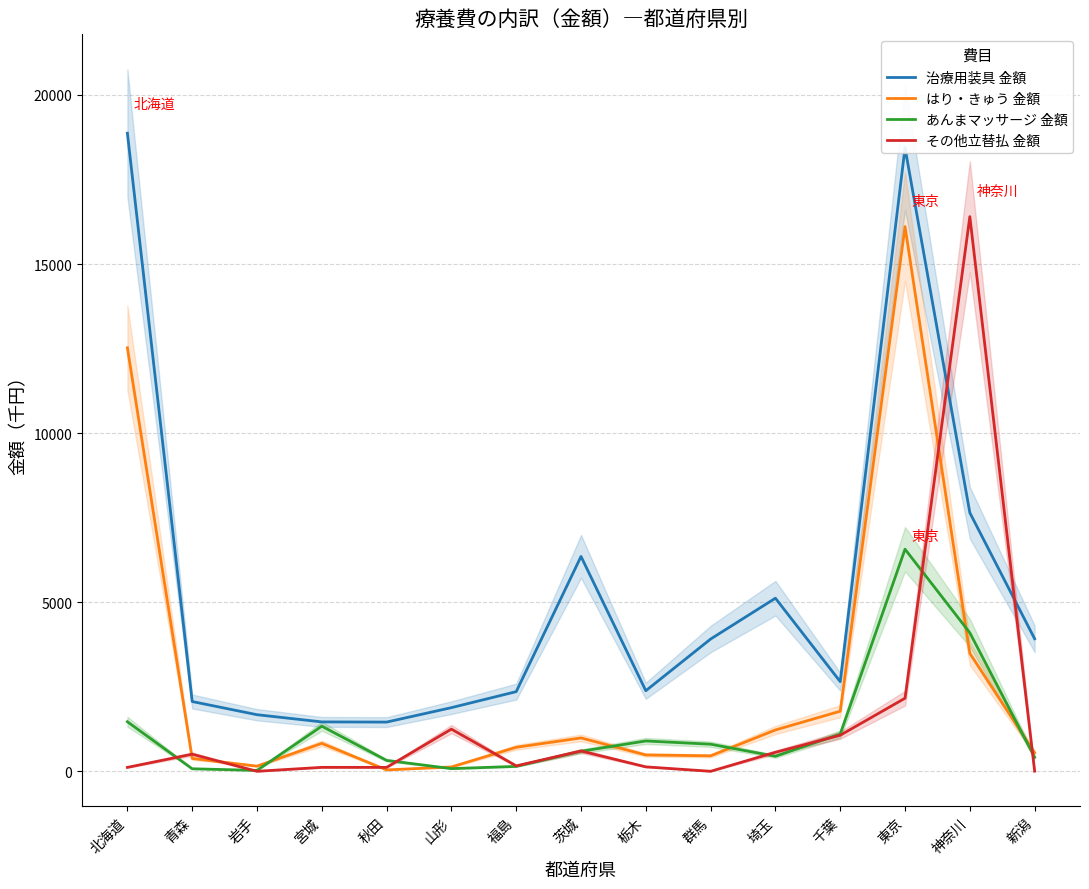

What is the difference between the その他立替払 金額 values at 岩手 and 東京?

2160.9